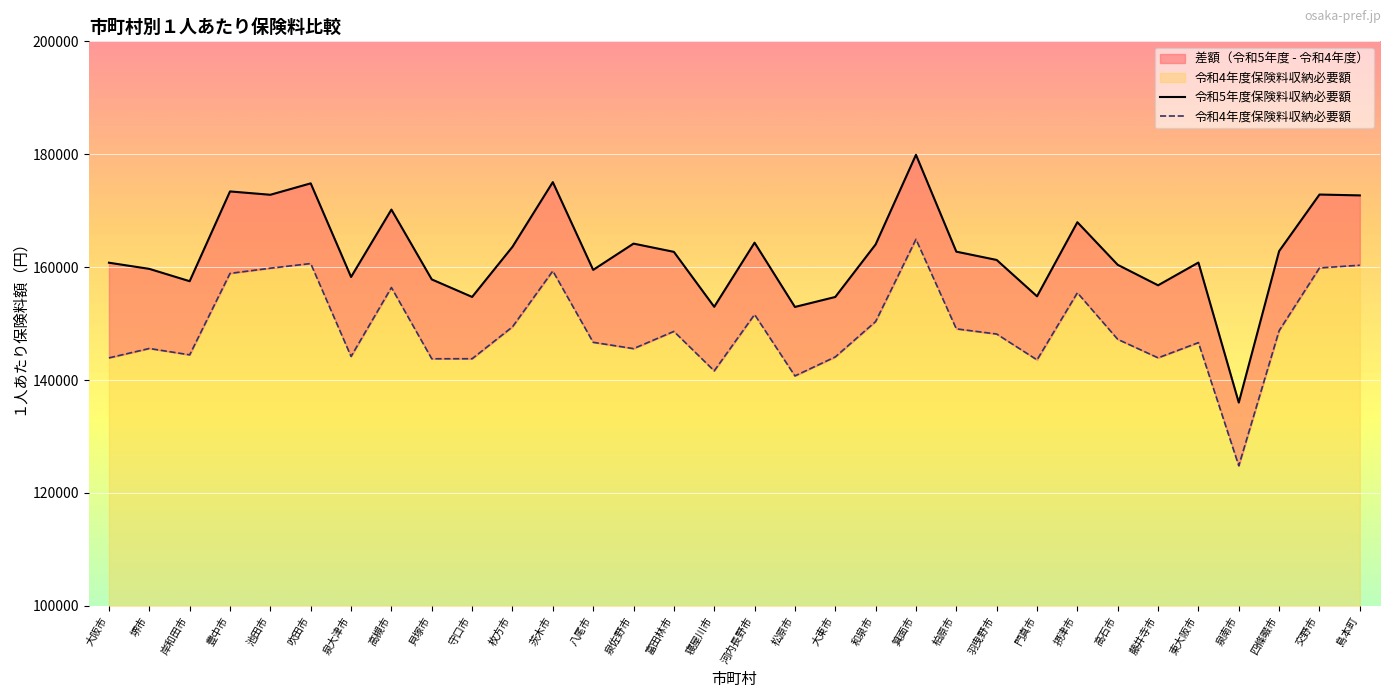

What is the maximum value shown in the chart?

179898.0